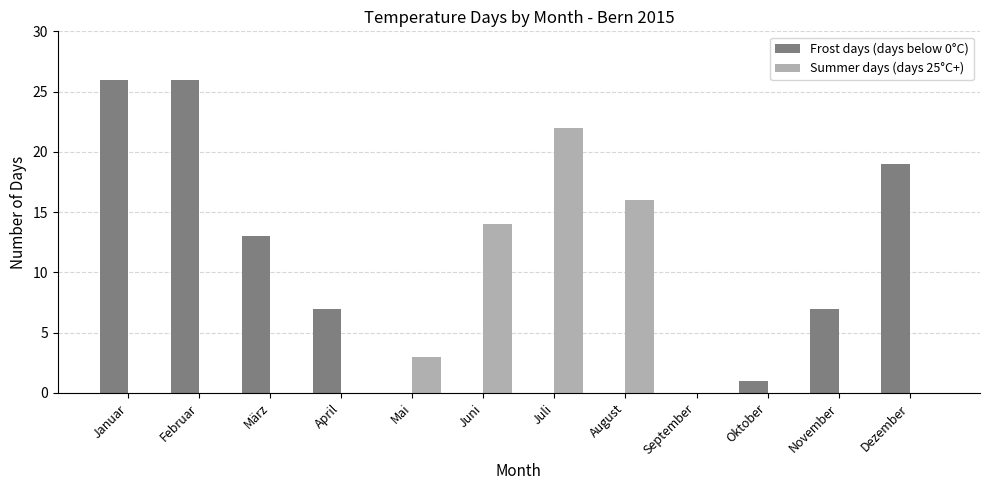

What is the sum of all Summer days (days 25°C+) values?

55